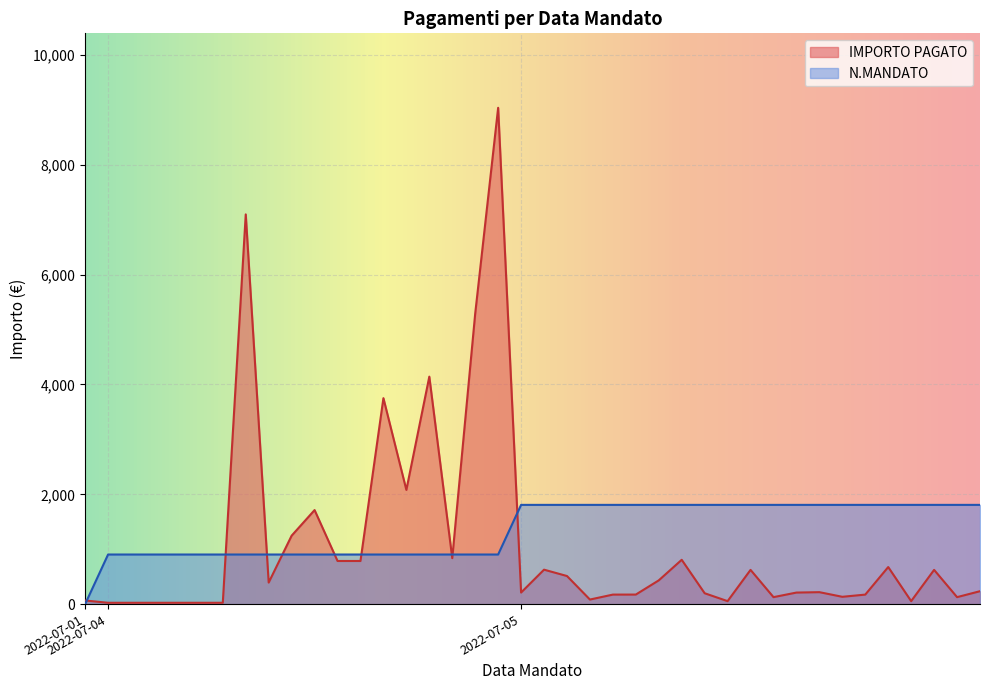

List the labels in order of N.MANDATO value, largest first.

2022-07-05, 2022-07-05, 2022-07-05, 2022-07-05, 2022-07-05, 2022-07-05, 2022-07-05, 2022-07-05, 2022-07-05, 2022-07-05, 2022-07-05, 2022-07-05, 2022-07-05, 2022-07-05, 2022-07-05, 2022-07-05, 2022-07-05, 2022-07-05, 2022-07-05, 2022-07-05, 2022-07-05, 2022-07-04, 2022-07-04, 2022-07-04, 2022-07-04, 2022-07-04, 2022-07-04, 2022-07-04, 2022-07-04, 2022-07-04, 2022-07-04, 2022-07-04, 2022-07-04, 2022-07-04, 2022-07-04, 2022-07-04, 2022-07-04, 2022-07-04, 2022-07-04, 2022-07-01